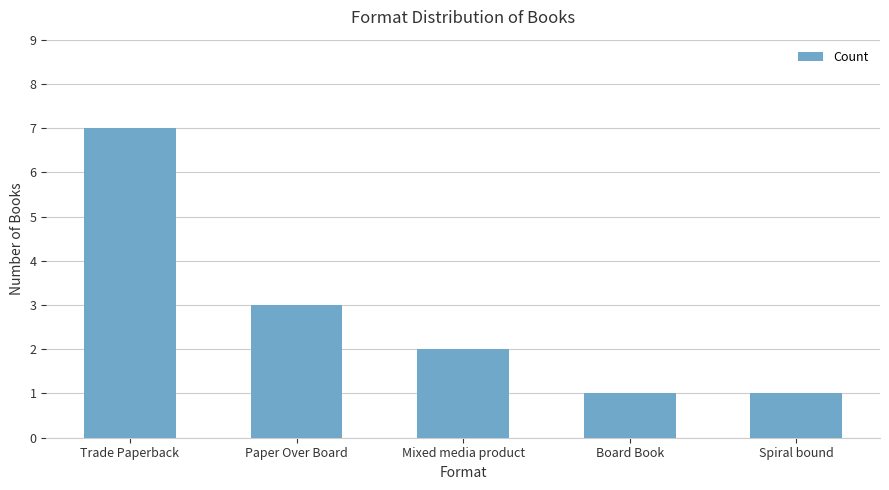

Which category has the highest value across all series?

Trade Paperback